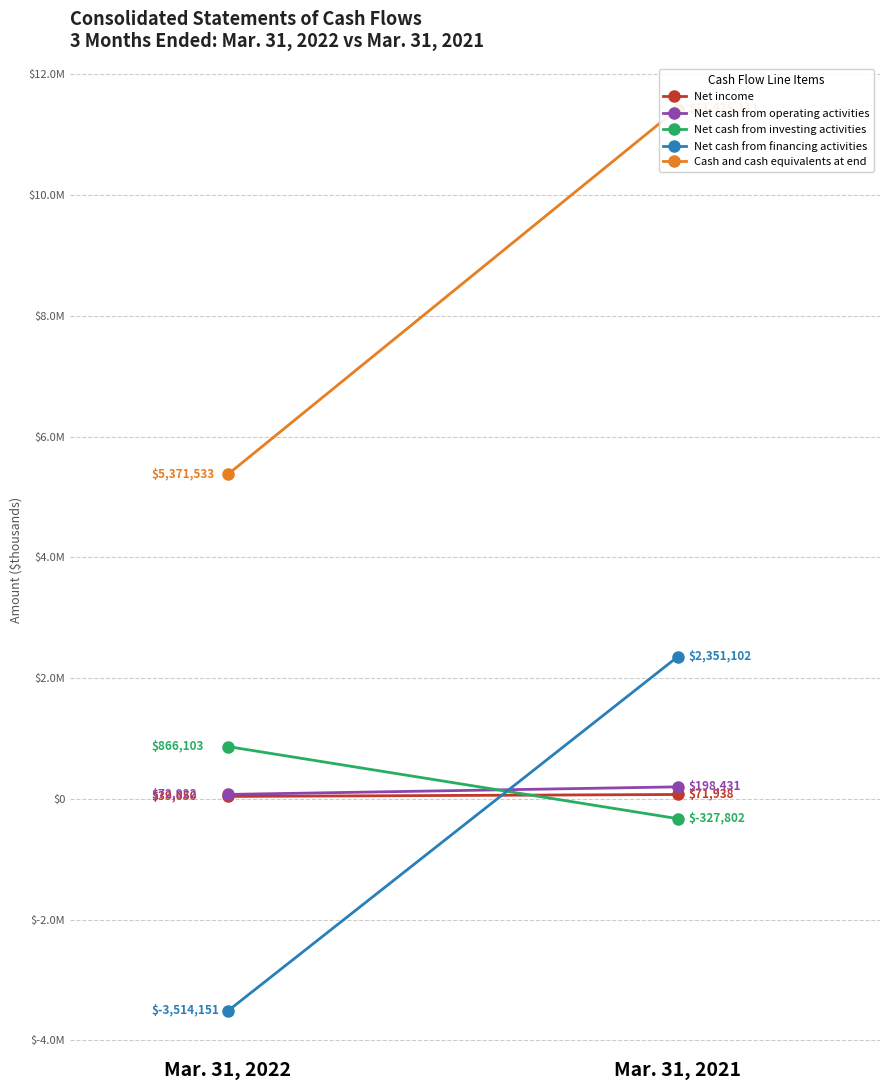

At how many categories does at least one series exceed 1286196?

2